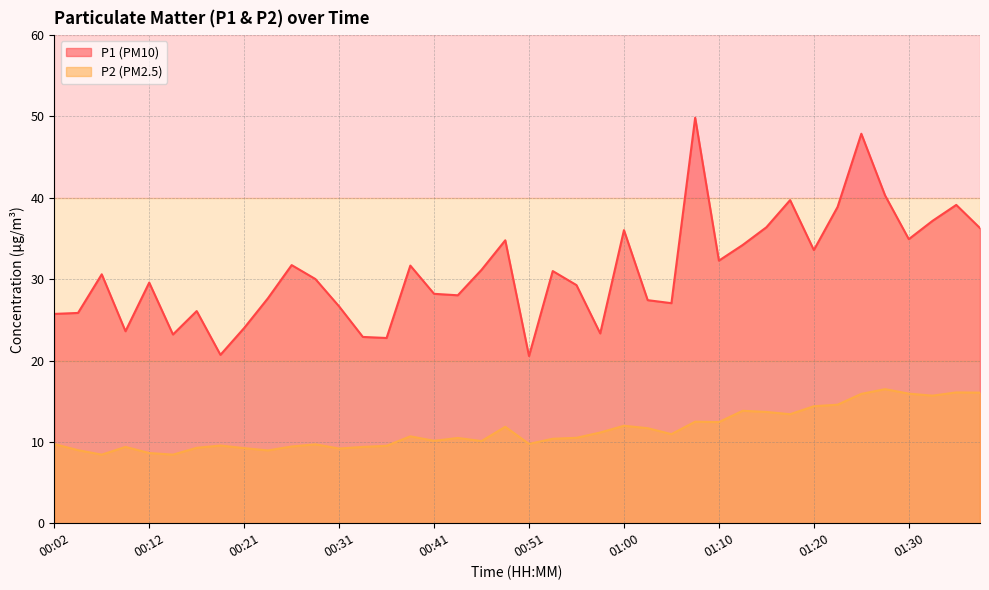

What are all the series names shown in the legend?

P1, P2